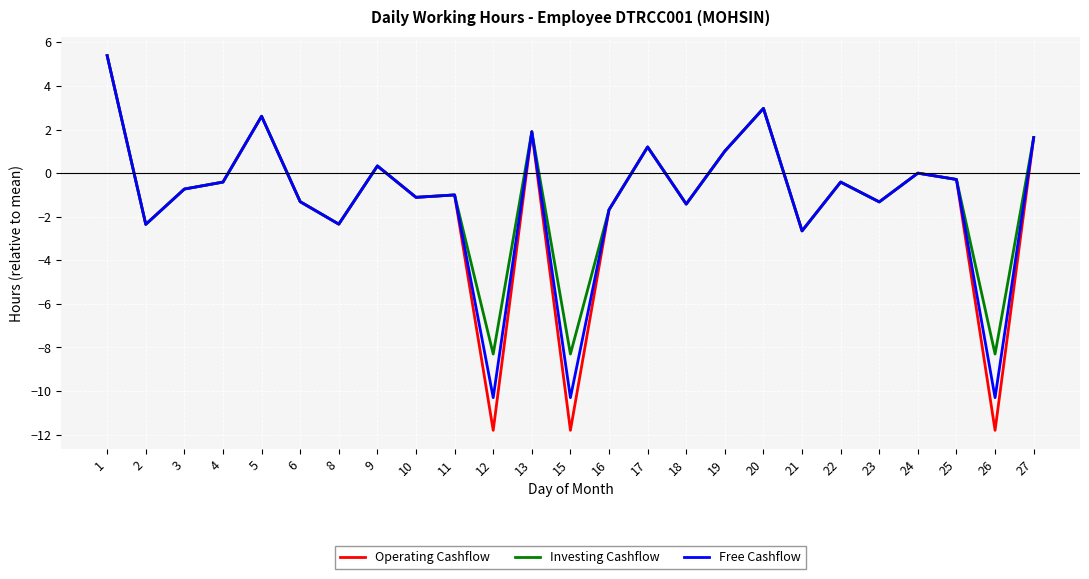

What value does the Free Cashflow series have at 26?

-10.3